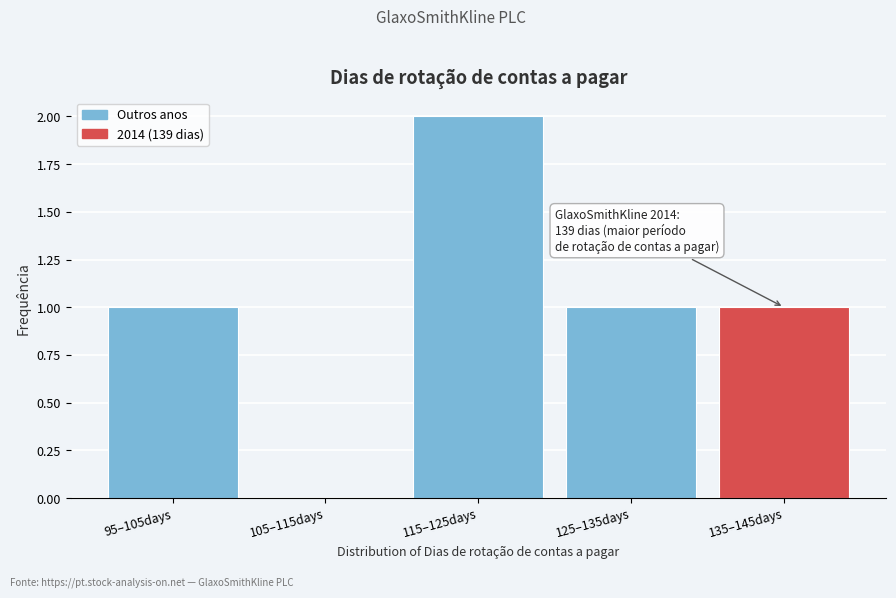

Reading left to right, transcribe all the data shown in this chart.

95–105days=1	105–115days=0	115–125days=2	125–135days=1	135–145days=1